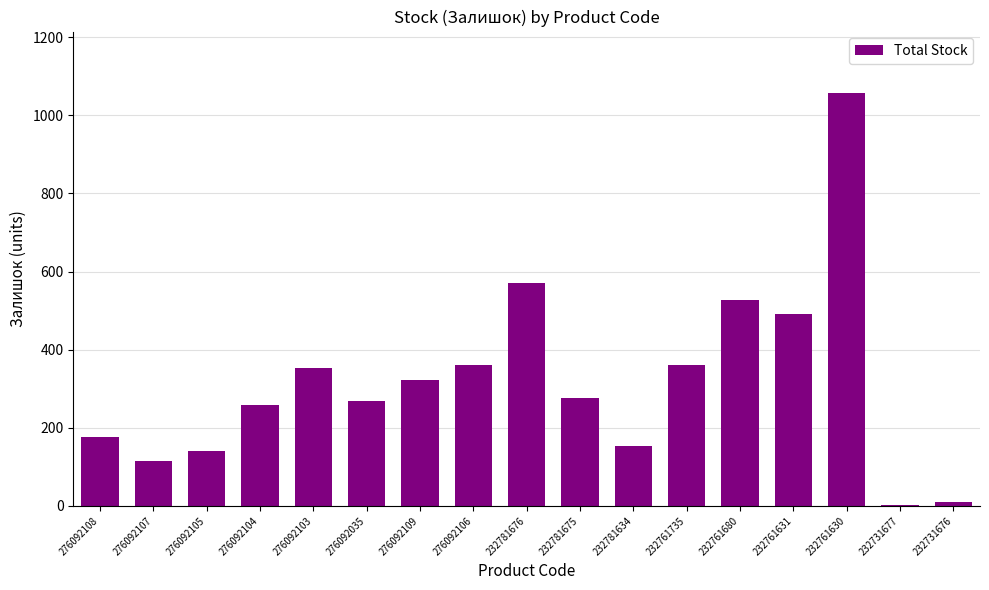

What is the maximum value shown in the chart?

1056